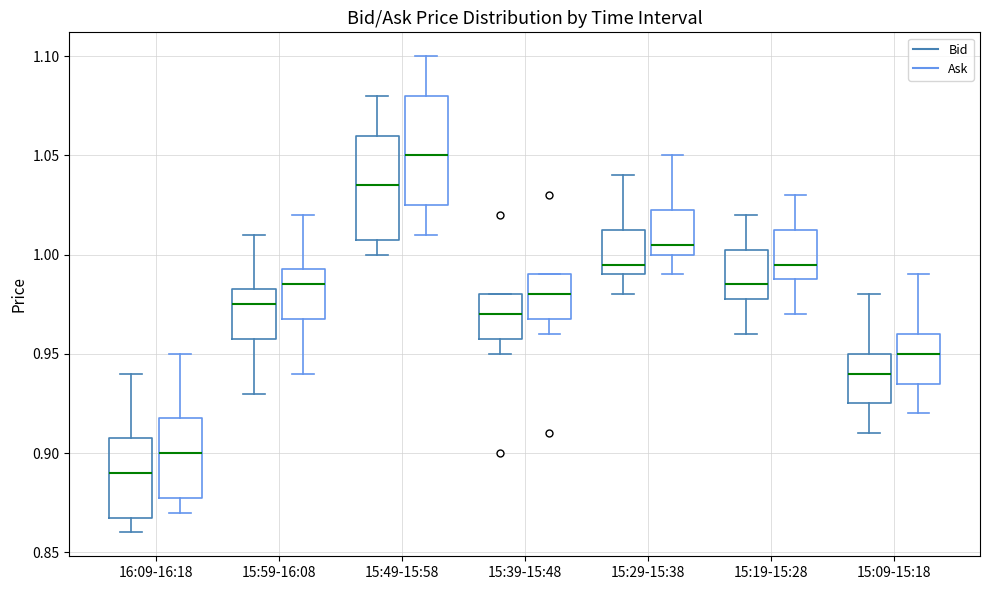

Which box's median line is the highest?

15:49-15:58 (Ask)